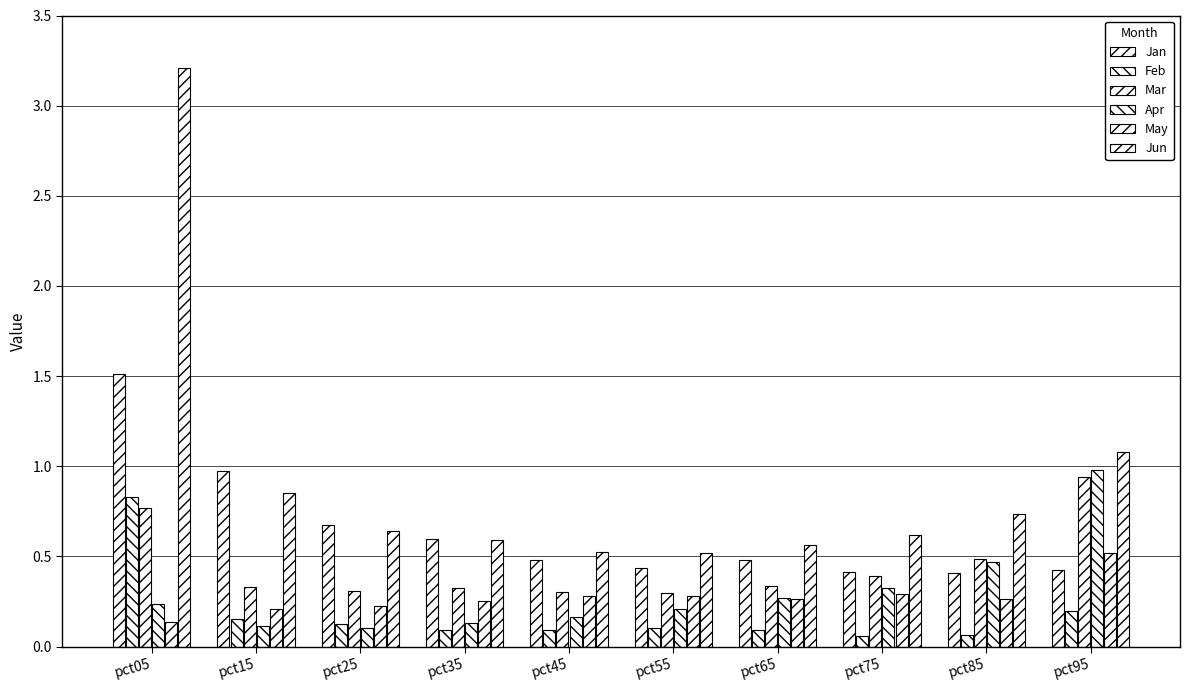

How many bars are there in each group?

6